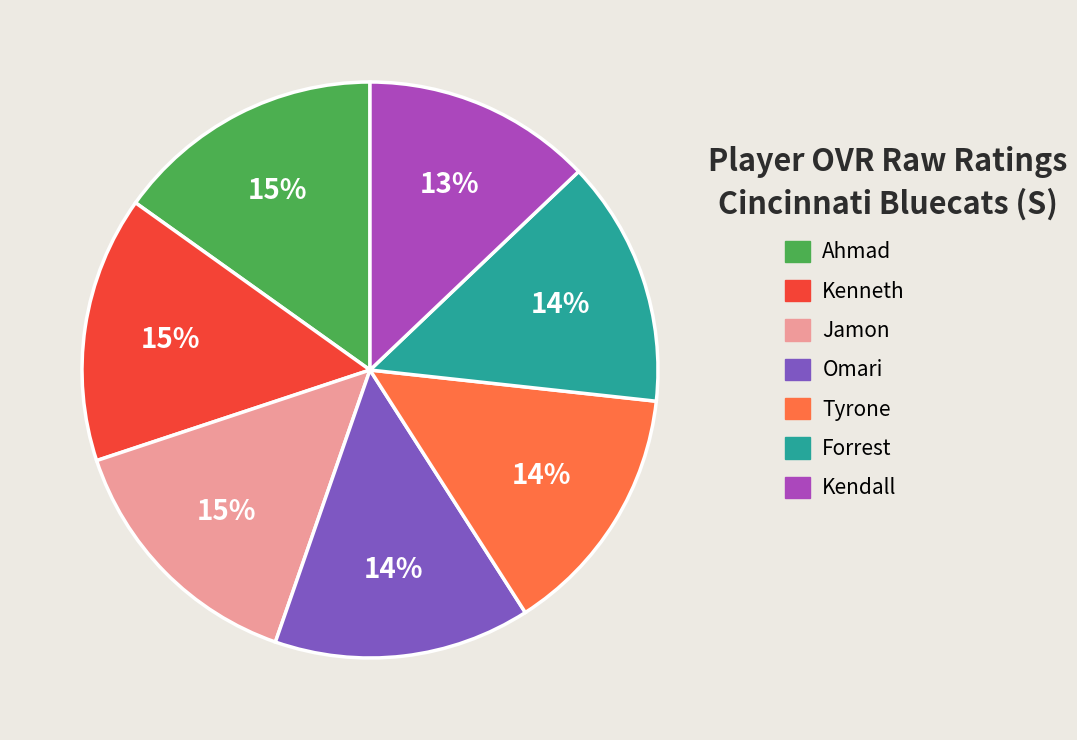

Is there any slice that represents more than half of the pie?

No